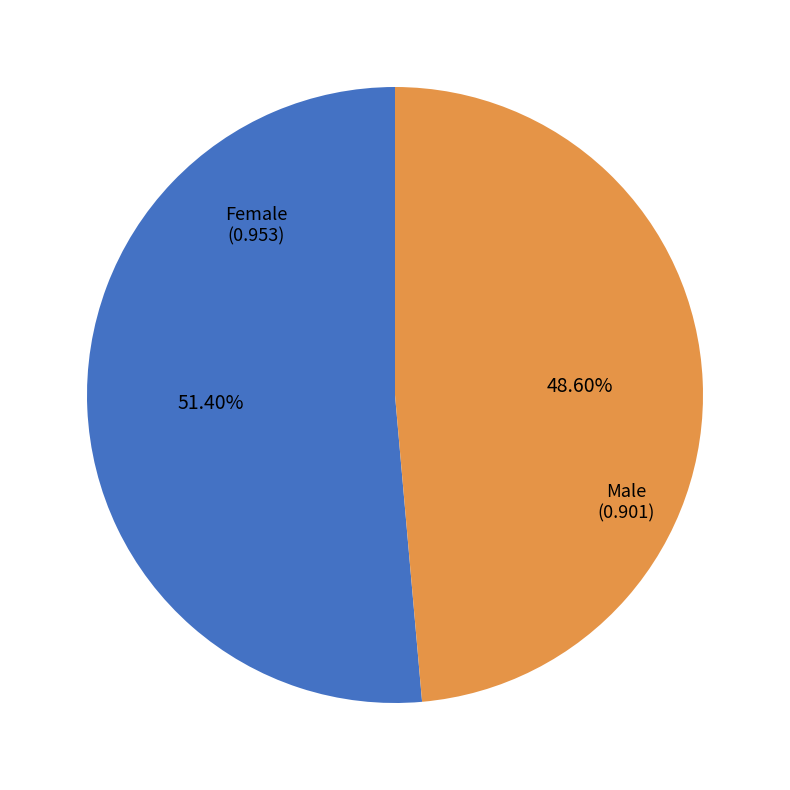

Is there any slice that represents more than half of the pie?

Yes